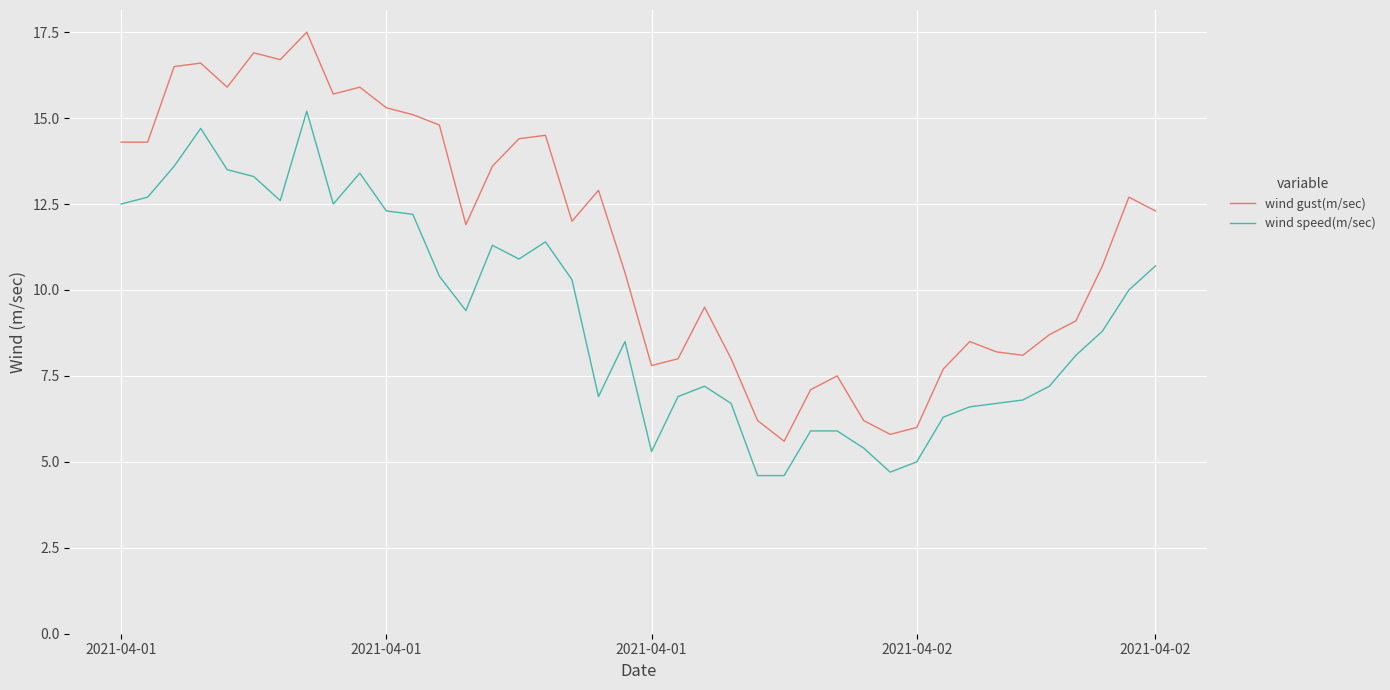

List the series in order of their overall mean, highest first.

wind gust(m/sec), wind speed(m/sec)